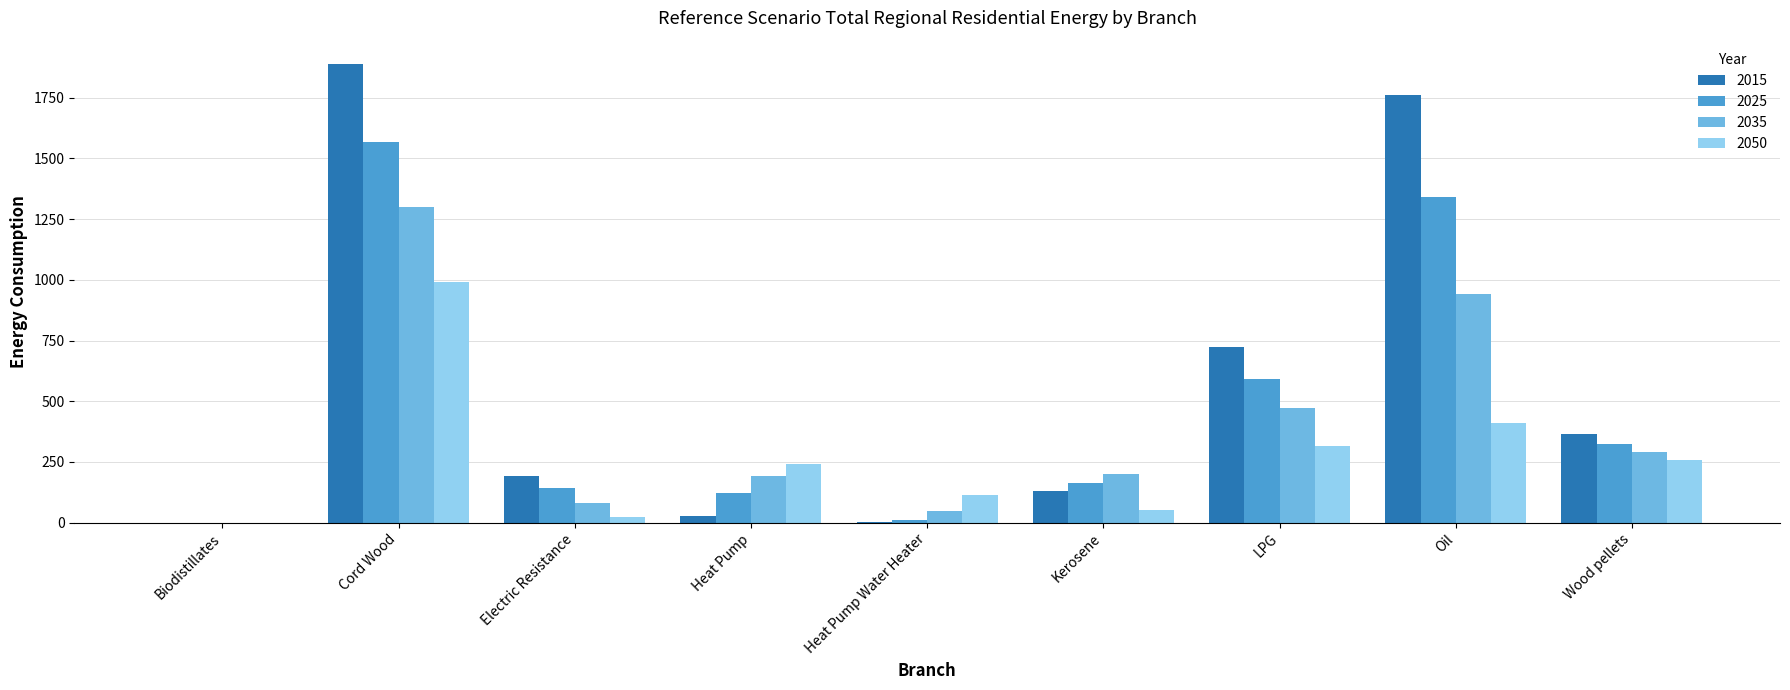

Is the value of 2025 at Oil greater than the value of 2015 at Kerosene?

Yes